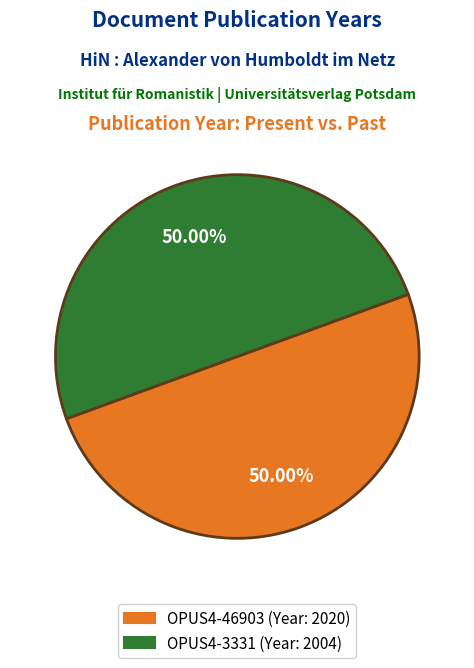

What percentage is the OPUS4-3331 slice, to the nearest percent?

50%